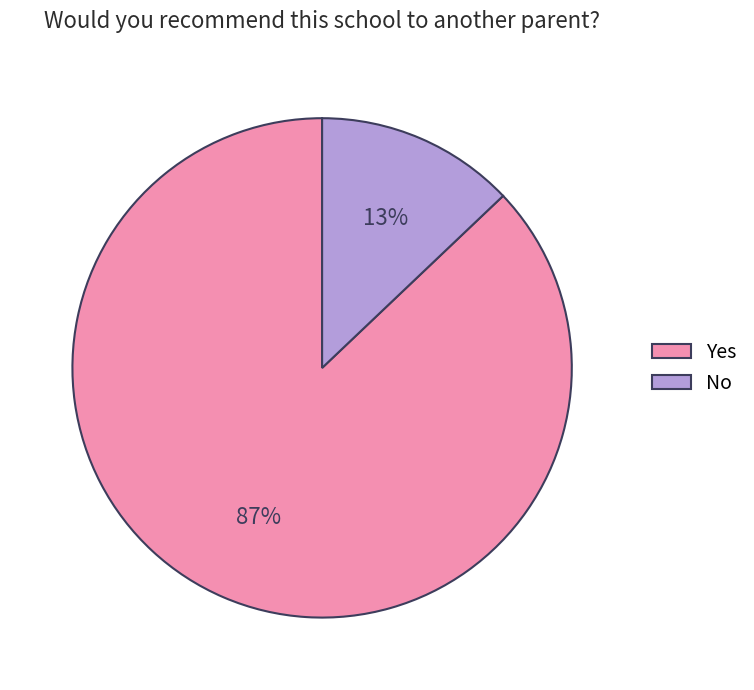

How many slices are in this pie chart?

2